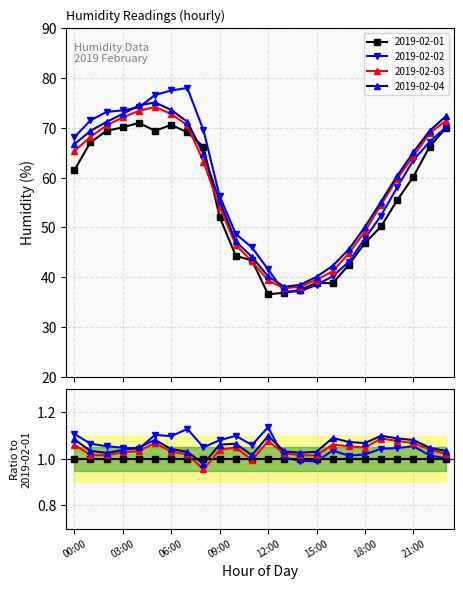

What is the label of the 12th point from the left?

11:00